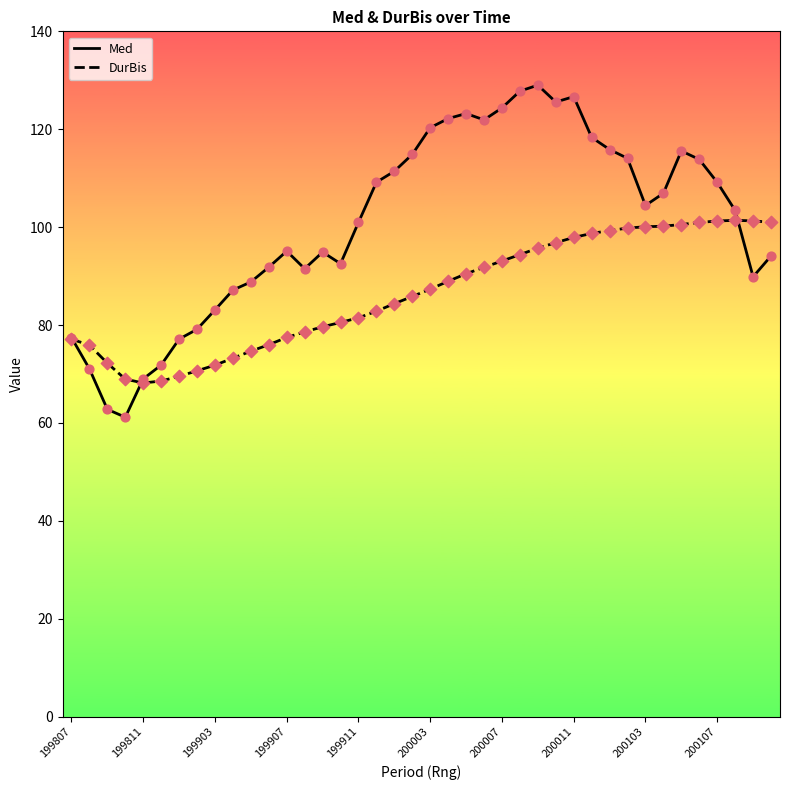

Which series has the largest total across all categories?

Med